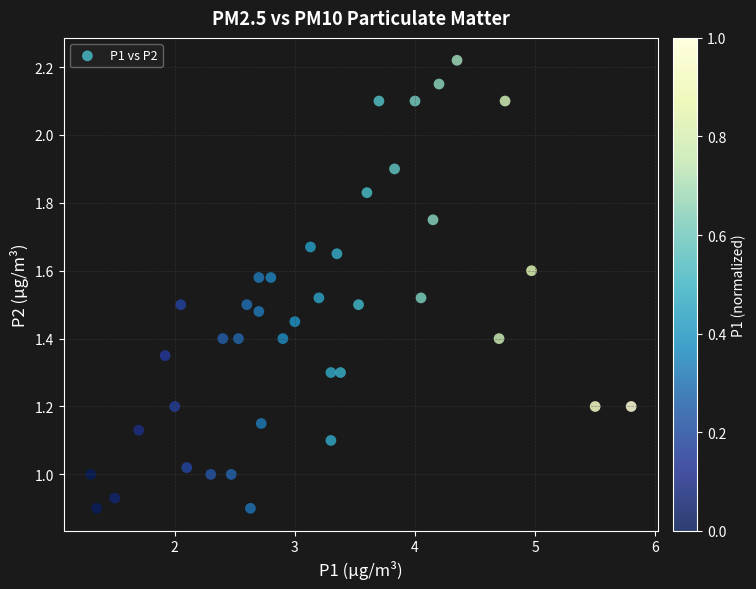

What is the range of X values (max minus min)?

4.5